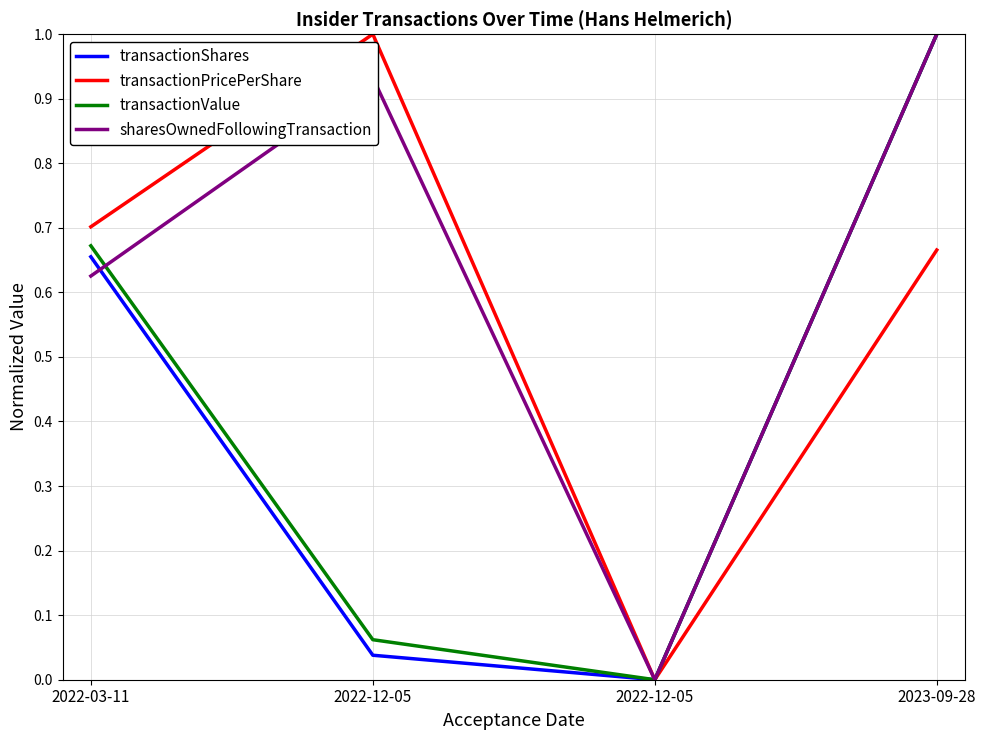

Which series has the largest total across all categories?

sharesOwnedFollowingTransaction